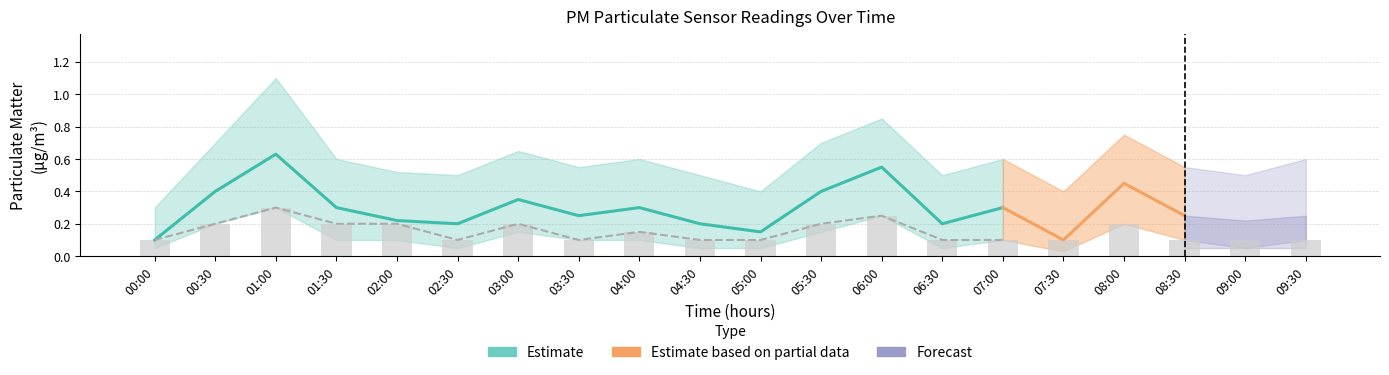

True or false: P1 has a value of 0.2 at 05:00.

False